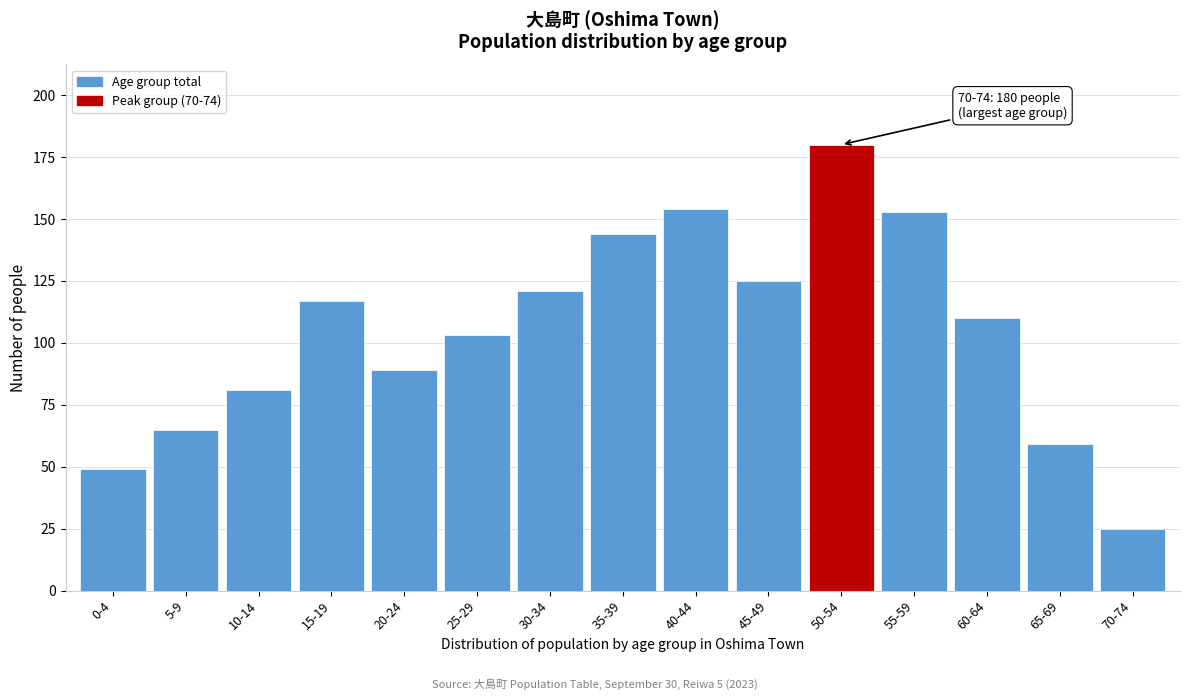

Reading left to right, transcribe all the data shown in this chart.

49	65	81	117	89	103	121	144	154	125	180	153	110	59	25